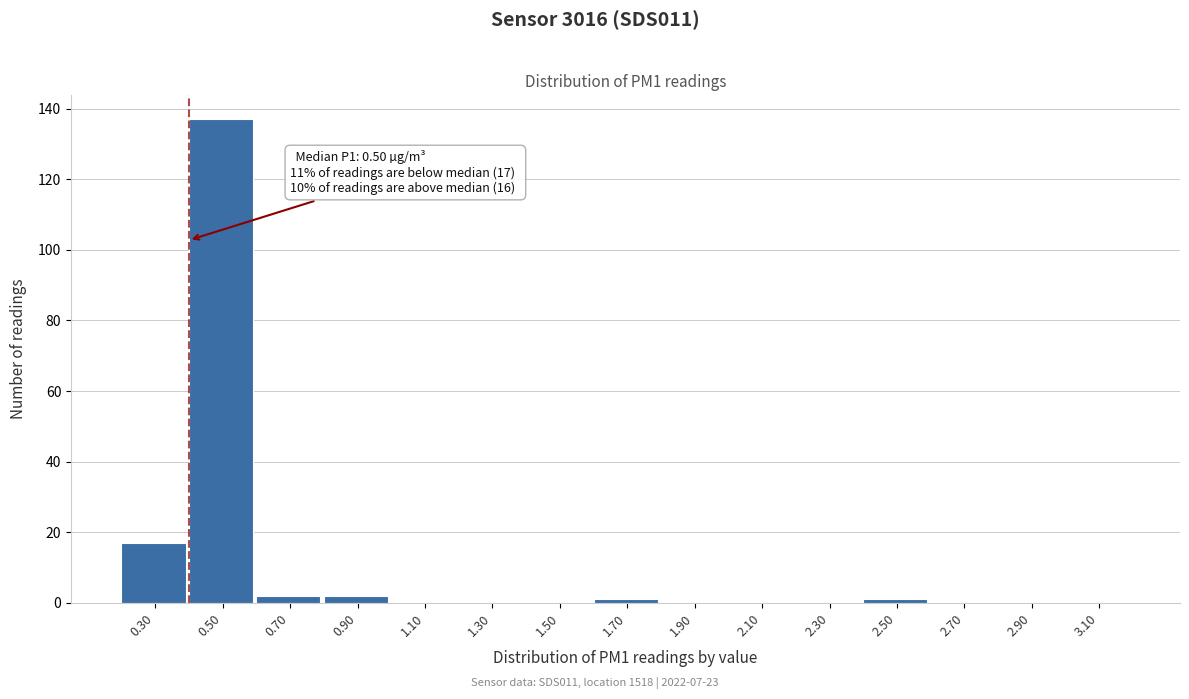

Reading right to left, transcribe all the data shown in this chart.

3.10=0	2.90=0	2.70=0	2.50=1	2.30=0	2.10=0	1.90=0	1.70=1	1.50=0	1.30=0	1.10=0	0.90=2	0.70=2	0.50=137	0.30=17